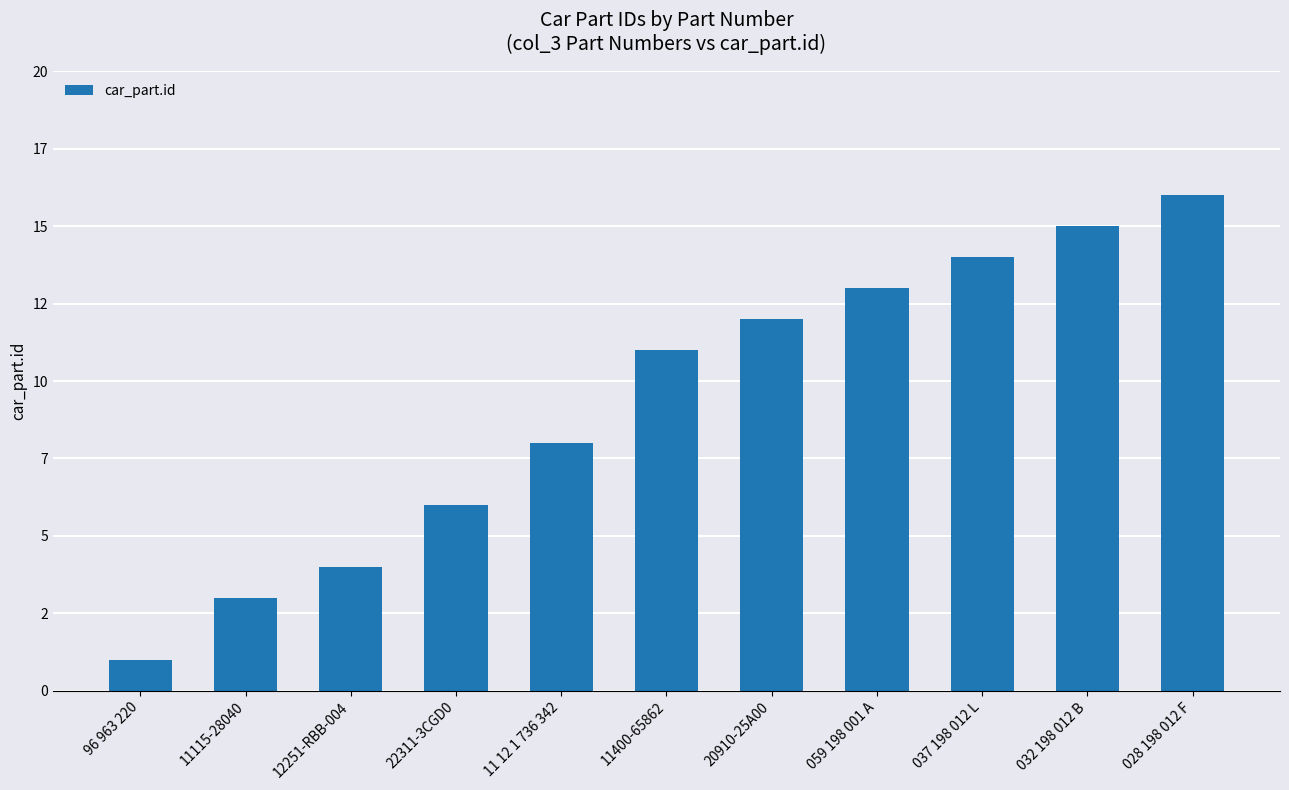

Are the bars horizontal?

No